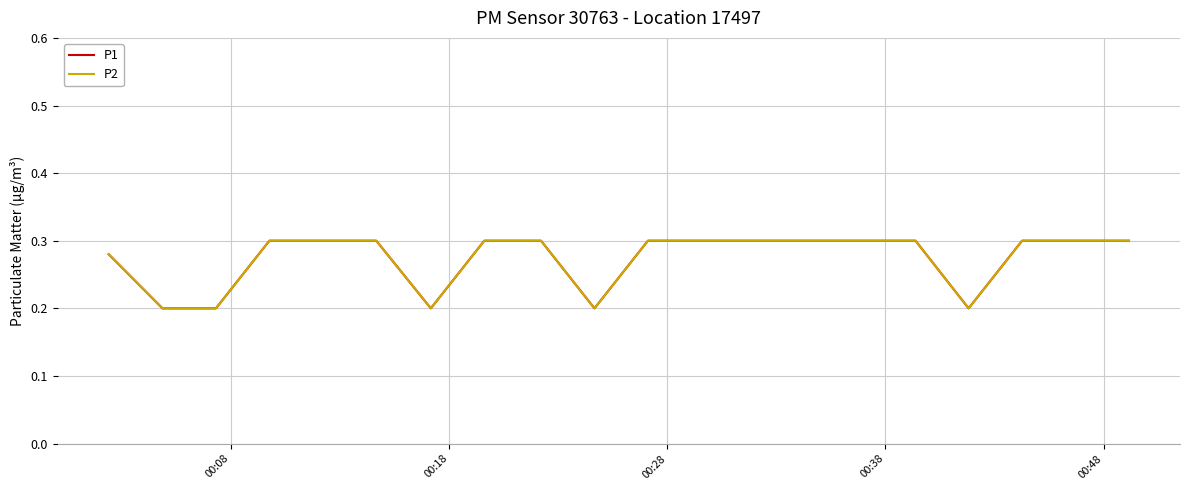

What is the greatest value displayed?

0.3